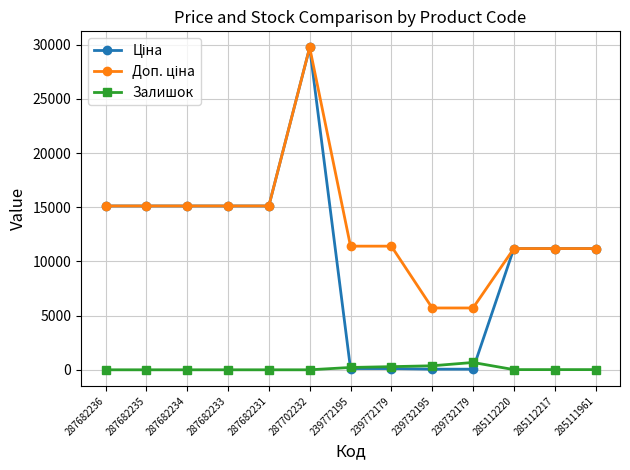

At which category does the chart reach its peak across all series?

287702232